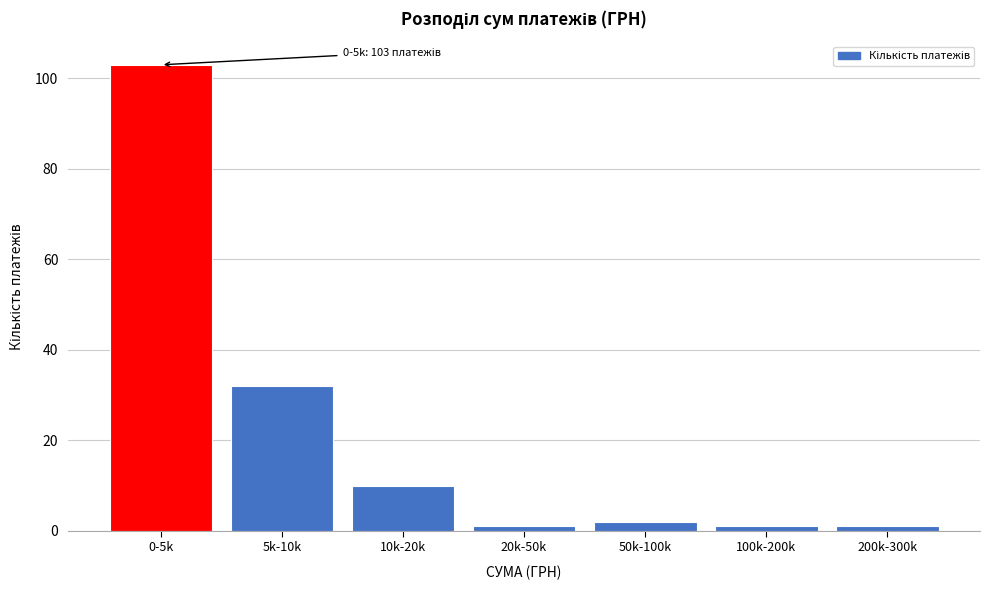

Reading left to right, what are all the values shown in this chart?

103	32	10	1	2	1	1